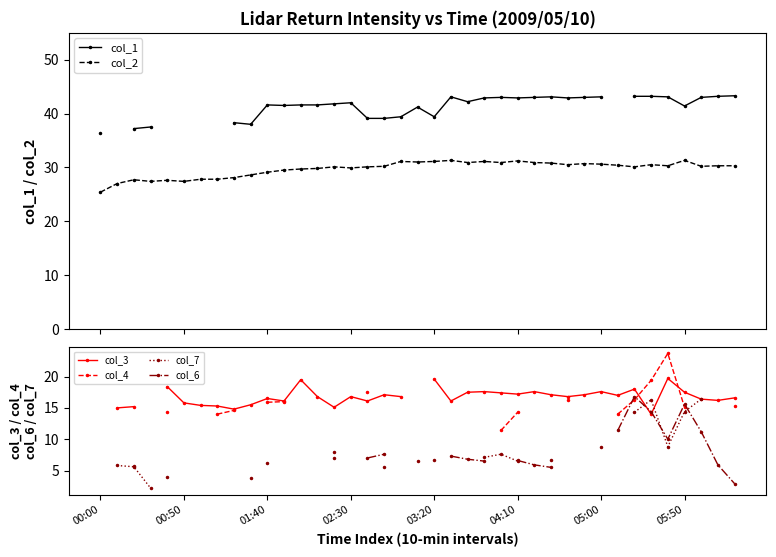

What is the sum of the col_1 values at 28 and 8?

81.2